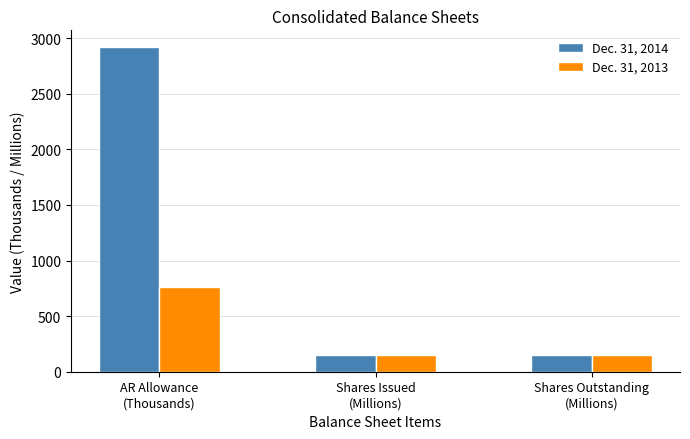

At how many categories does at least one series exceed 895?

1